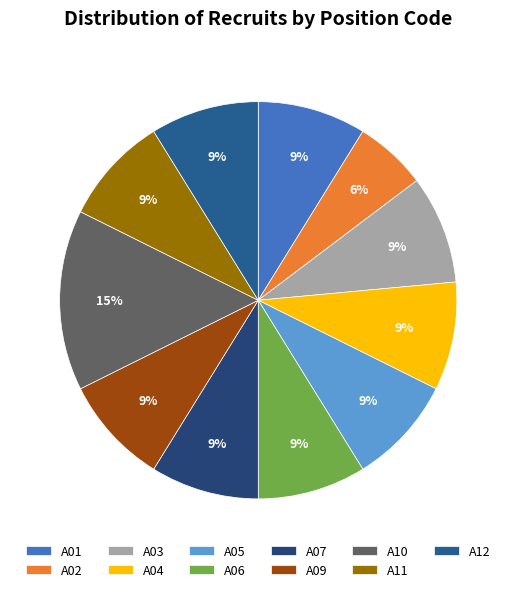

How many segments does this pie chart have?

11